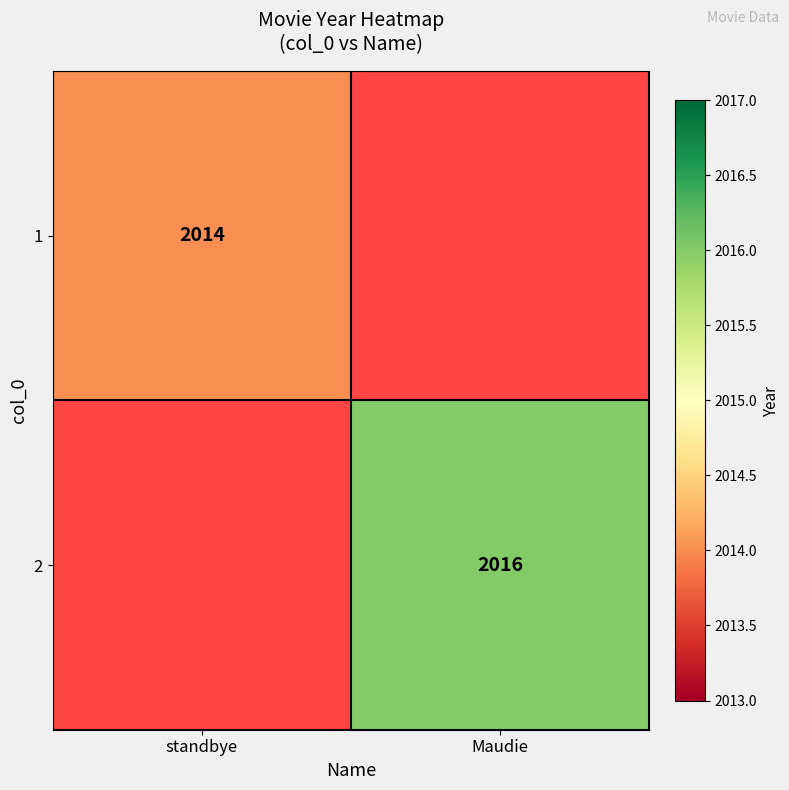

At how many categories does at least one series exceed 1700?

2